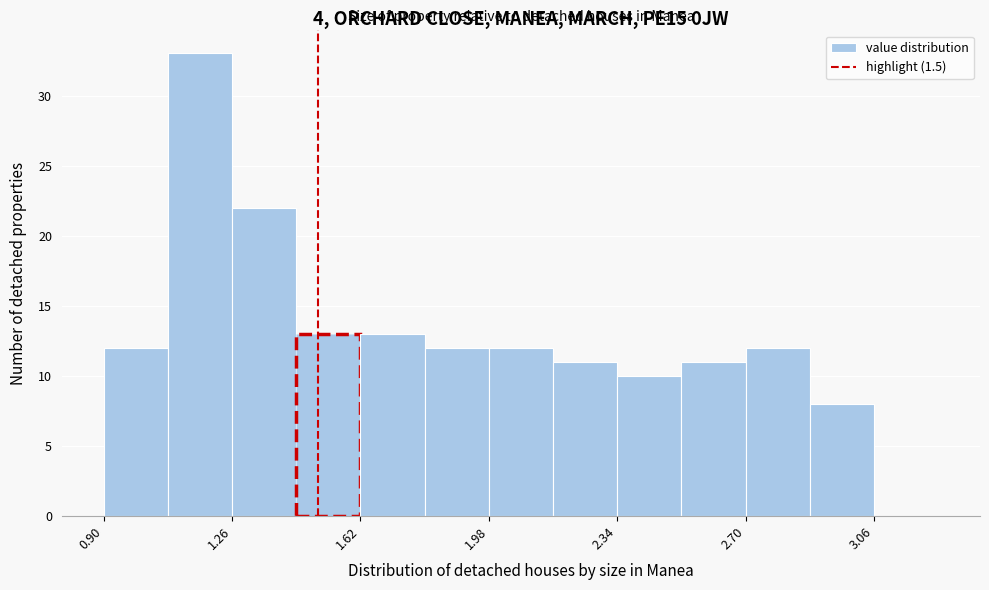

Read against the x-axis, roughly where is the centre of the tallest bar?

1.15